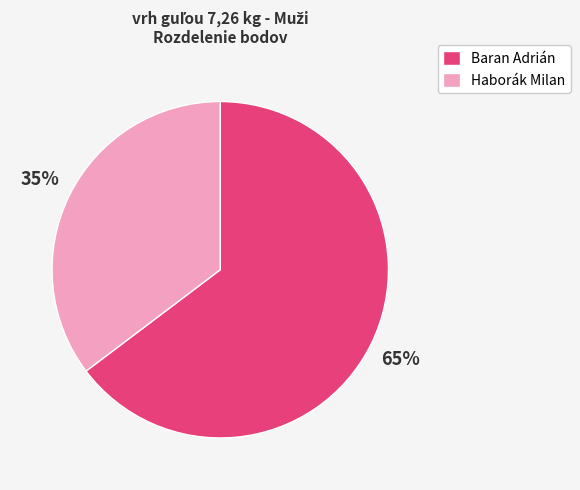

Do Haborák Milan and Baran Adrián together represent more than half of the pie?

Yes